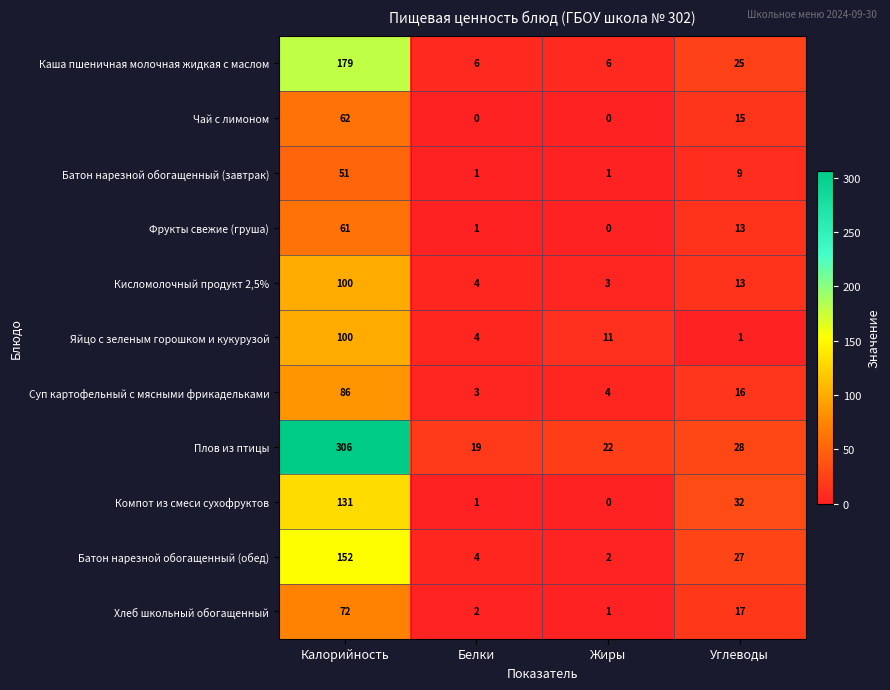

What is the spread (max minus min) of values at Жиры?

22